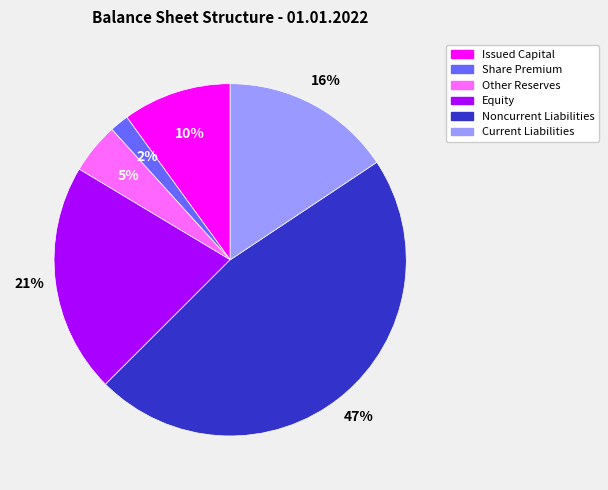

Which slice is the smallest?

Share Premium